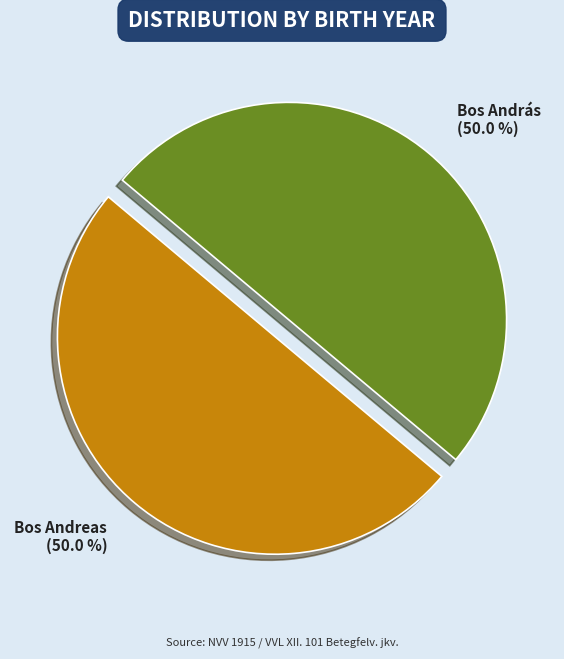

What percentage is NOT represented by Bos Andreas?

50.0%